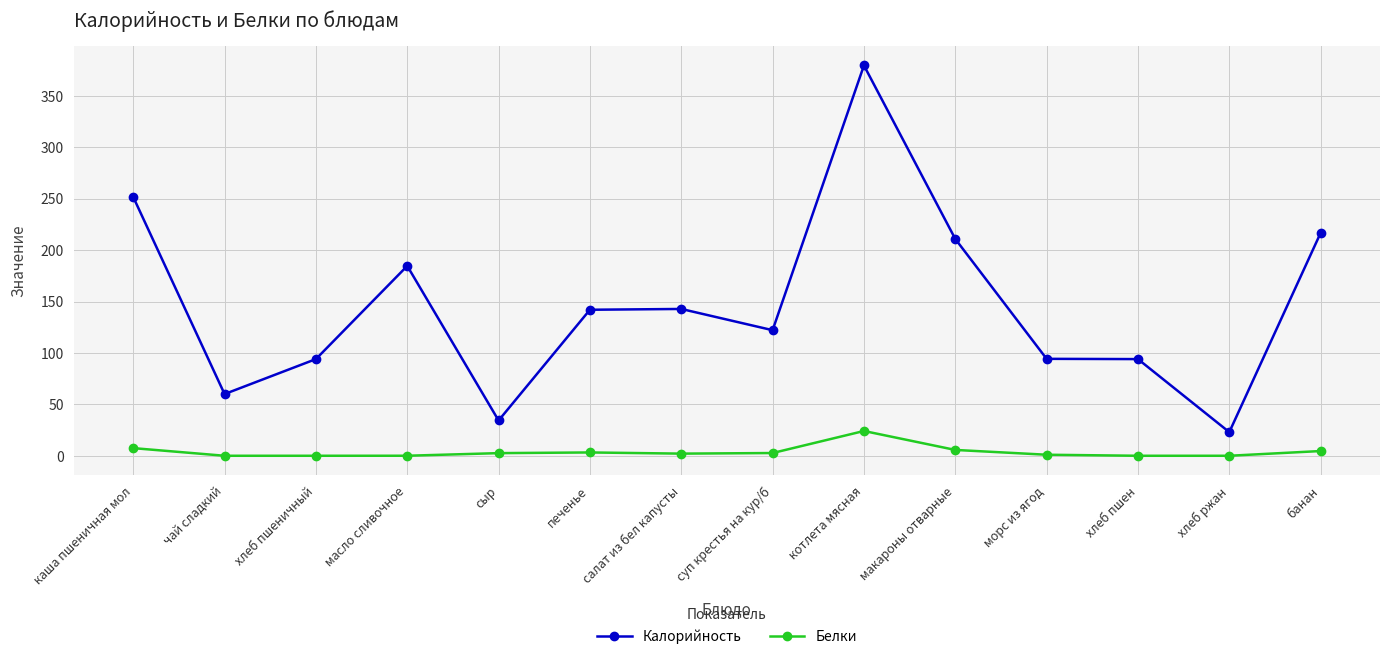

What is the label of the 8th point from the left?

суп крестья на кур/б